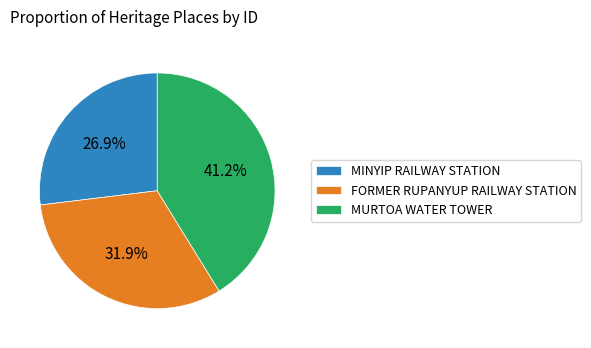

What percentage is the MURTOA WATER TOWER slice, to the nearest percent?

41%